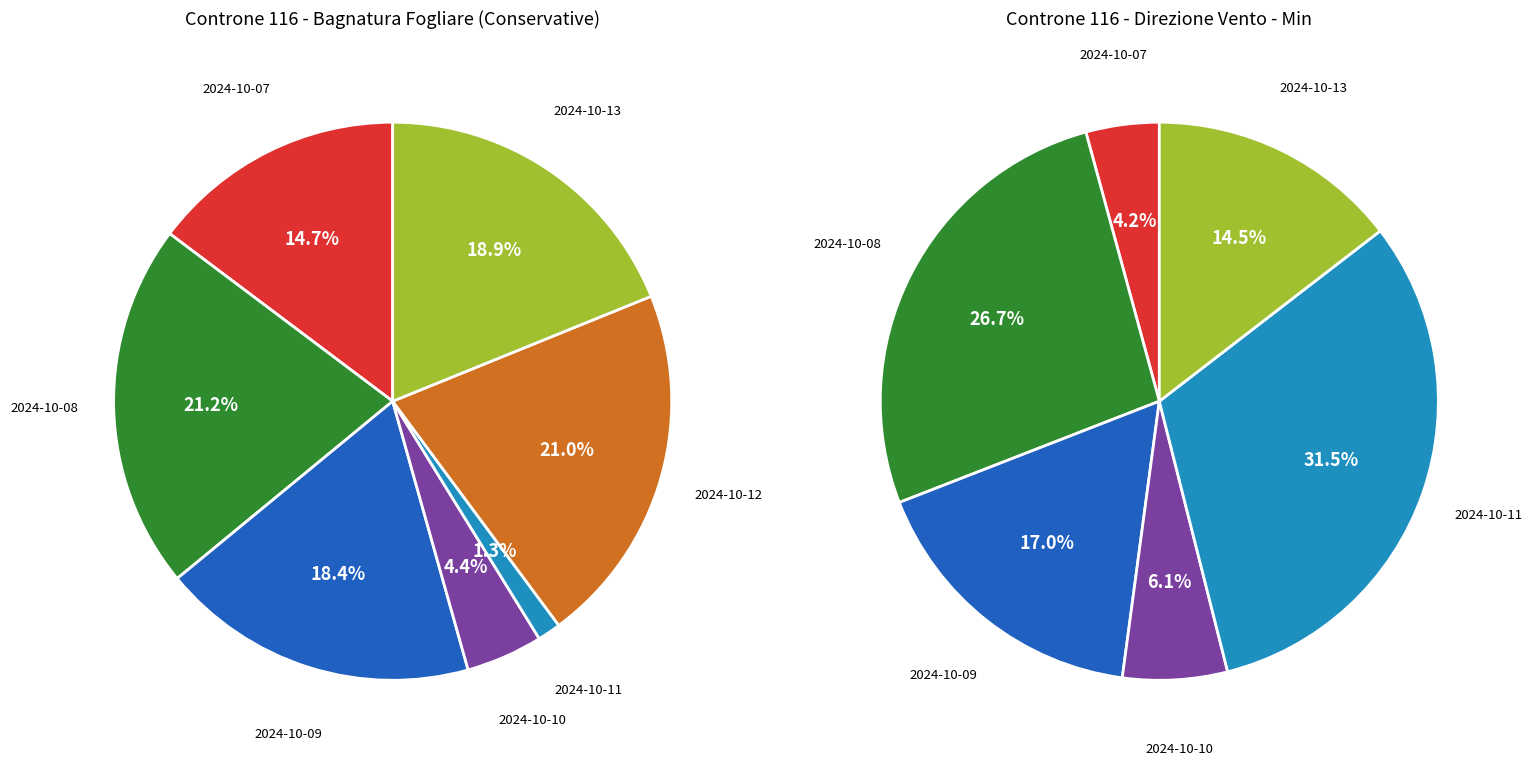

How many segments does this pie chart have?

7